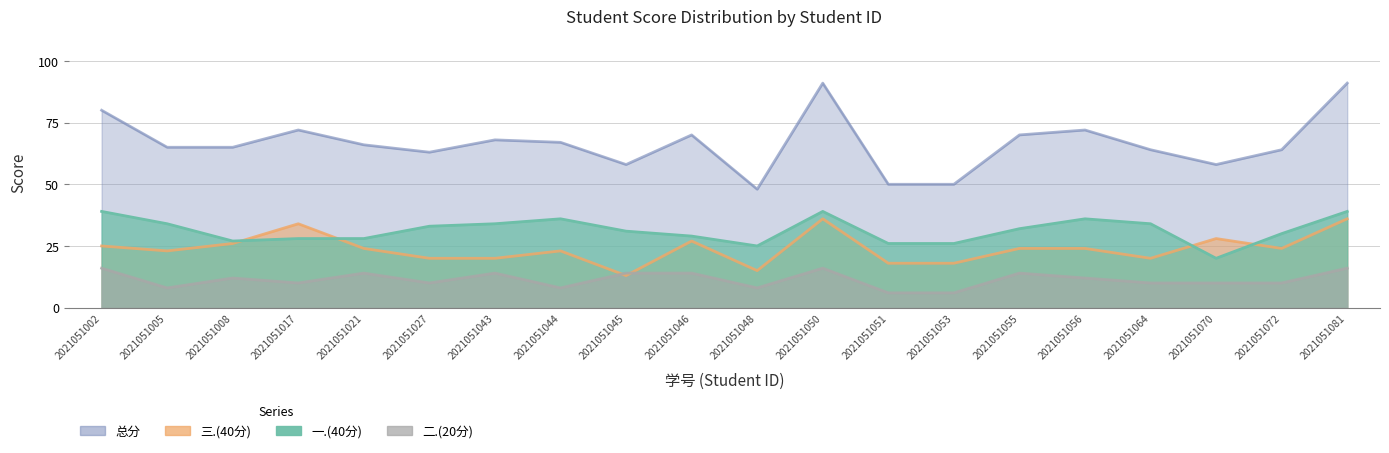

True or false: 一.(40分) has more than 0 points higher than both neighbors.

True